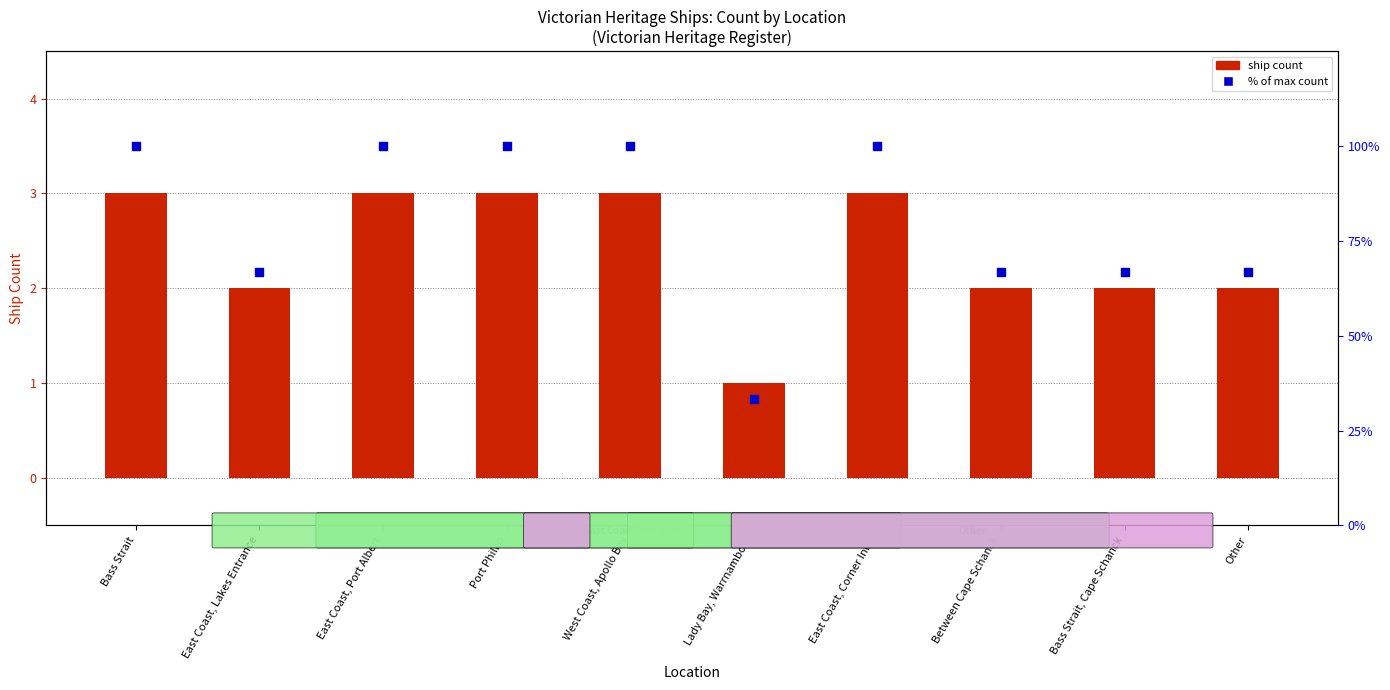

Between West Coast, Apollo Bay and Other, which is larger?

West Coast, Apollo Bay